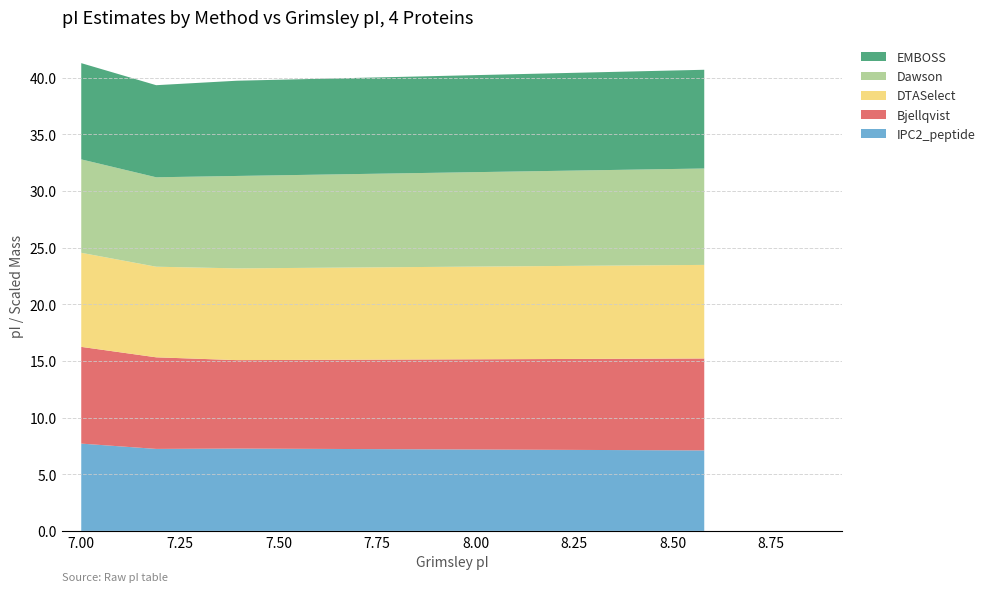

Reading right to left, transcribe all the data shown in this chart.

IPC2_peptide: Protein 4=7.1	Protein 3=7.3	Protein 2=7.2	Protein 1=7.7
Bjellqvist: Protein 4=8.1	Protein 3=7.8	Protein 2=8.1	Protein 1=8.5
DTASelect: Protein 4=8.3	Protein 3=8.1	Protein 2=8.0	Protein 1=8.3
Dawson: Protein 4=8.5	Protein 3=8.2	Protein 2=7.9	Protein 1=8.2
EMBOSS: Protein 4=8.7	Protein 3=8.4	Protein 2=8.1	Protein 1=8.5
mass_scaled: Protein 4=126708.3	Protein 3=12231.7	Protein 2=47963.6	Protein 1=8901.4